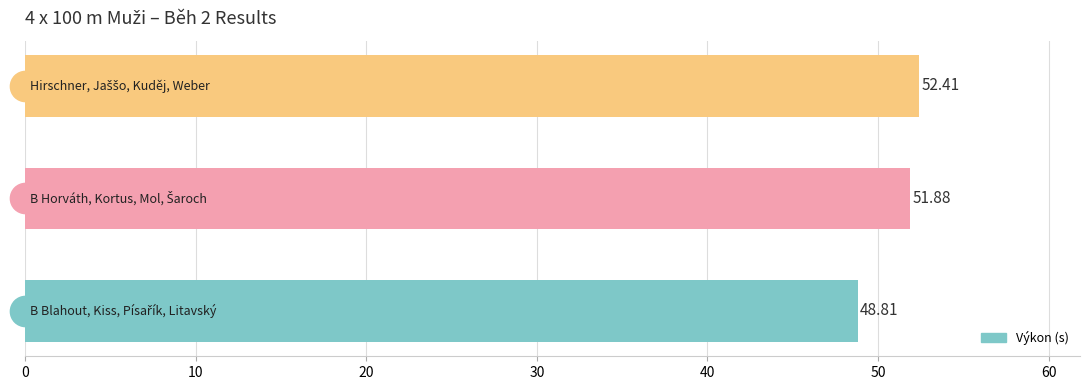

What is the sum of all values?

153.1